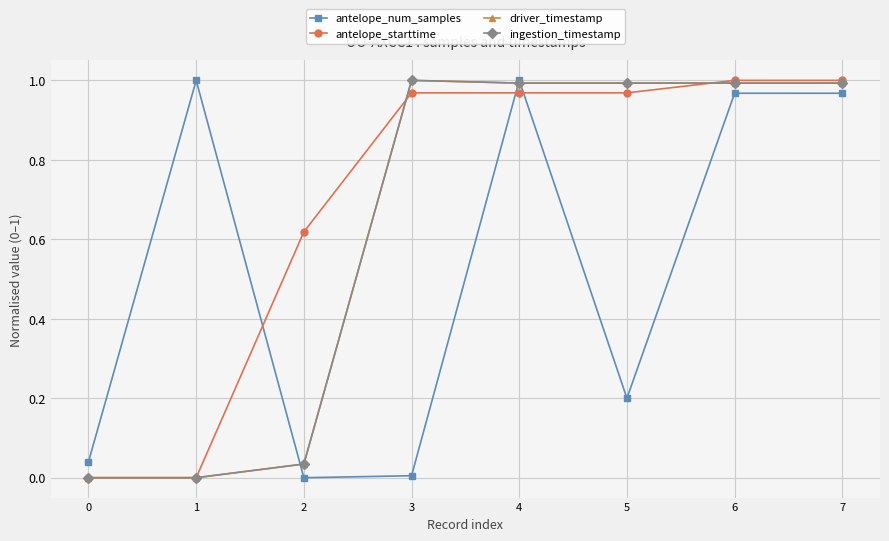

The value of antelope_starttime at 0 is -0.5. True or false?

False